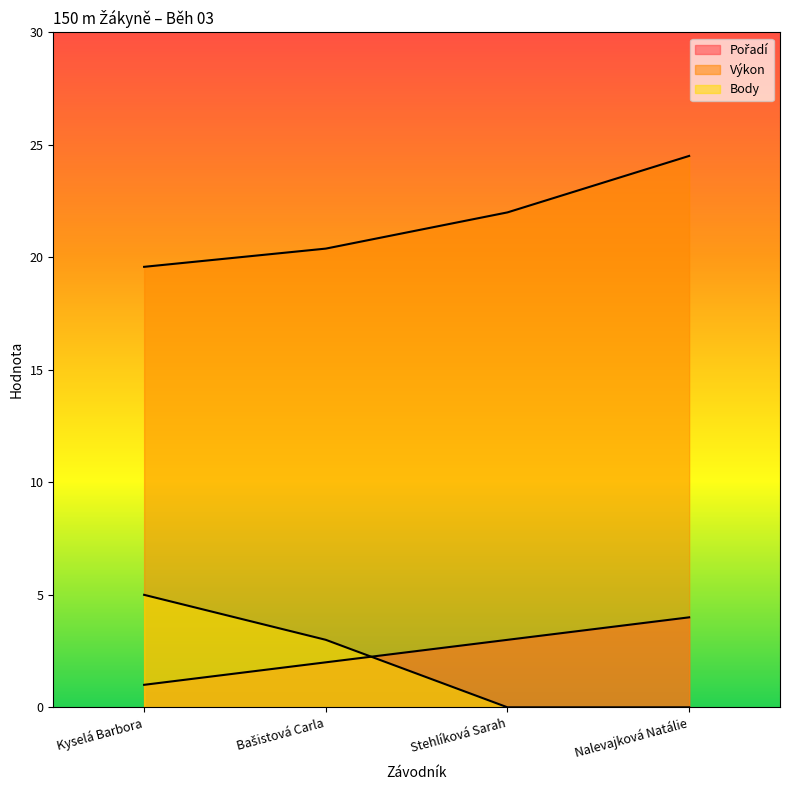

List the series in order of their peak value, highest first.

Výkon, Body, Pořadí